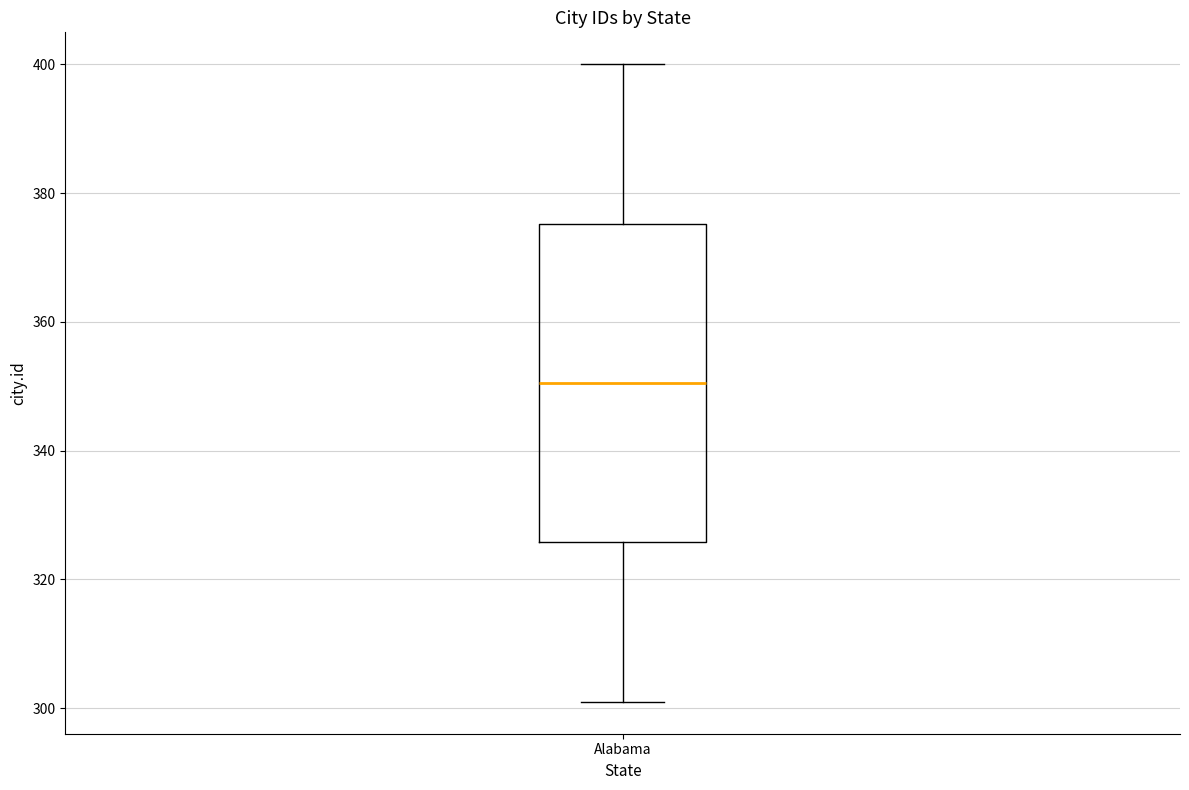

Transcribe this box plot: give where the median line is, the range the box spans, and where the two whiskers end, as read against the y-axis. The values are not printed on the chart, so give them approximately, as read against the axis.

median 350, box 326 to 376, whiskers 302 to 400